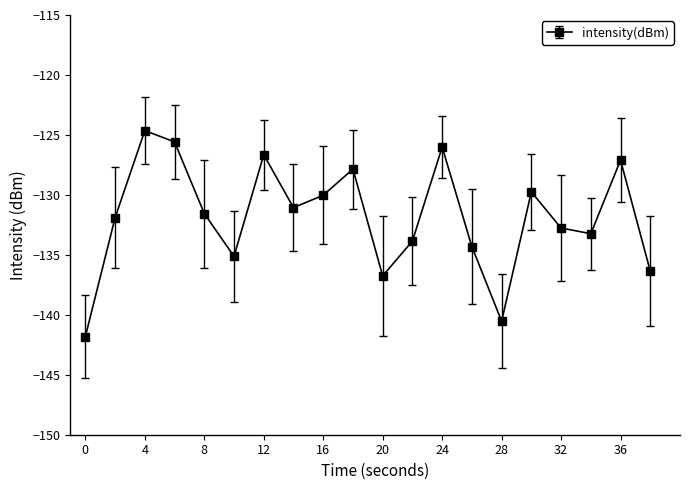

How many points are lower than both their immediate neighbors (excluding endpoints)?

5